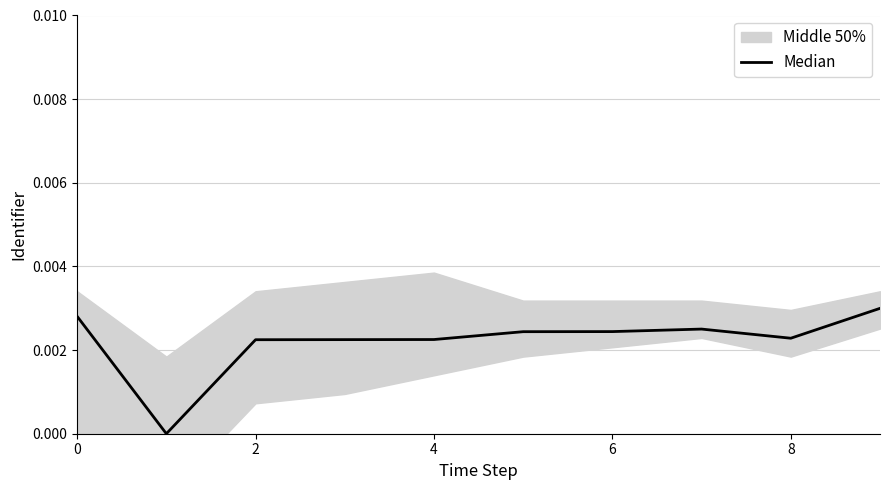

True or false: the data shows 0.0 at 5.

True